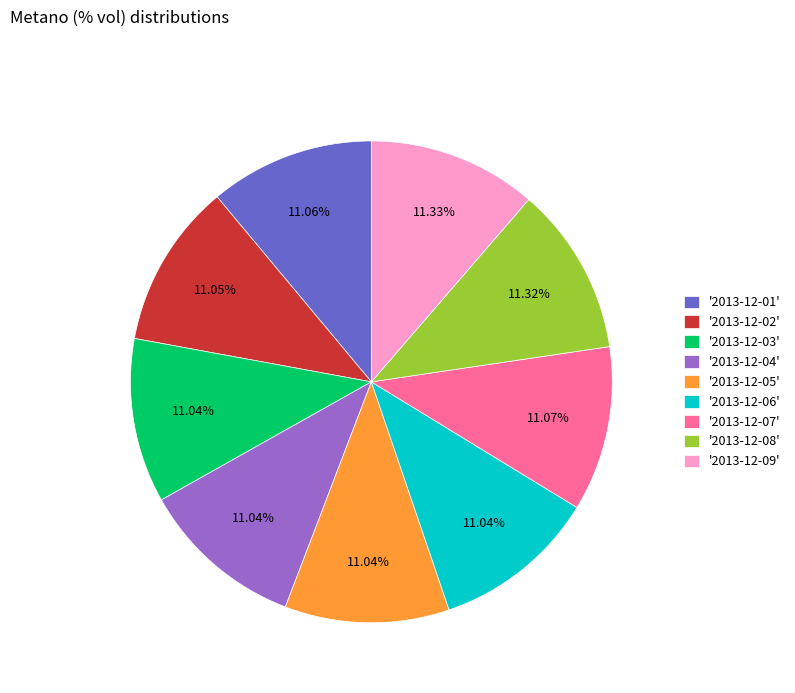

Is there any slice that represents more than half of the pie?

No